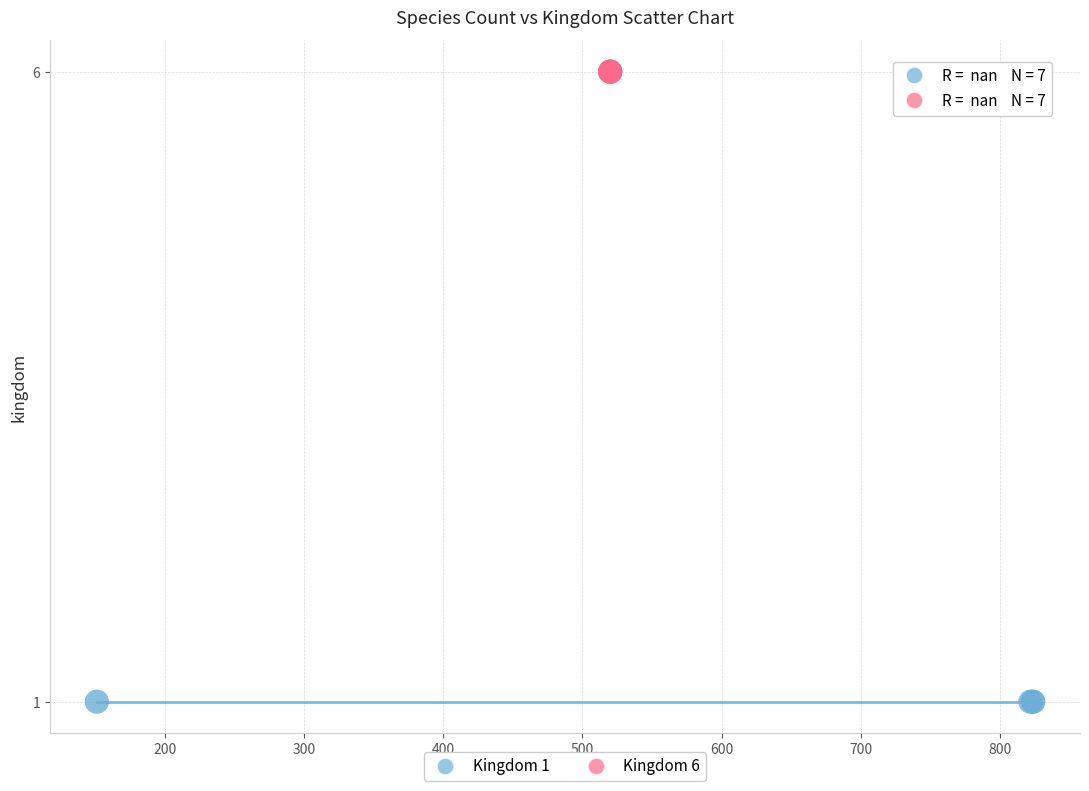

Which series contains the lowest Y value?

Kingdom 1